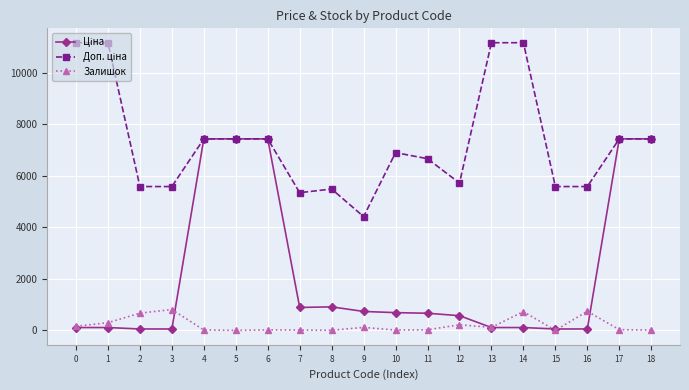

What is the difference between the Ціна values at 18 and 16?

7380.3